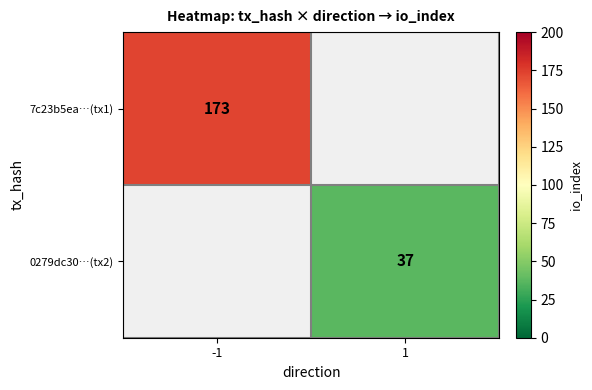

The 0279dc30…(tx2) series shows 48 at 1. True or false?

False